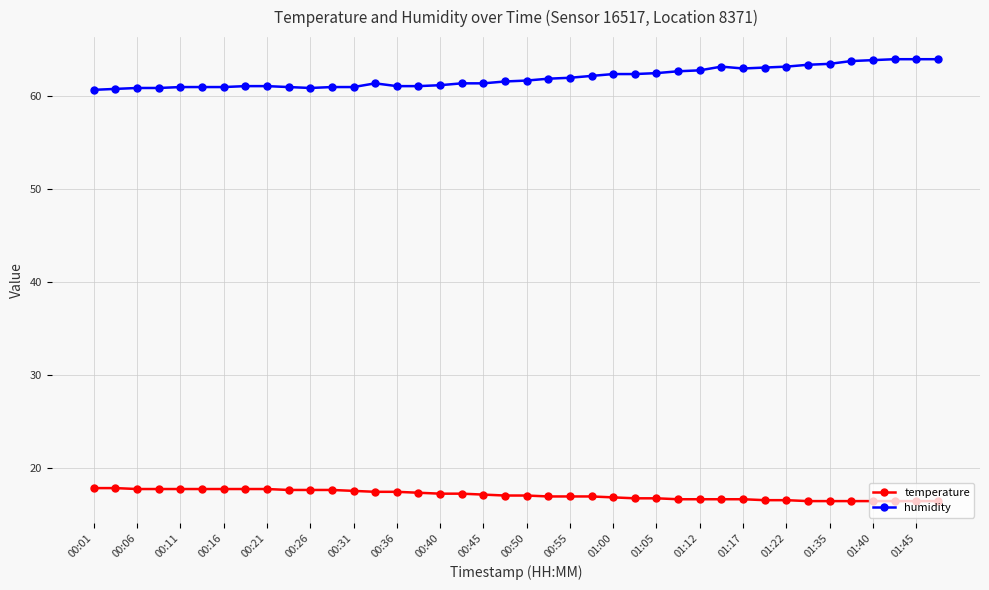

True or false: humidity has more than 1 points higher than both neighbors.

True